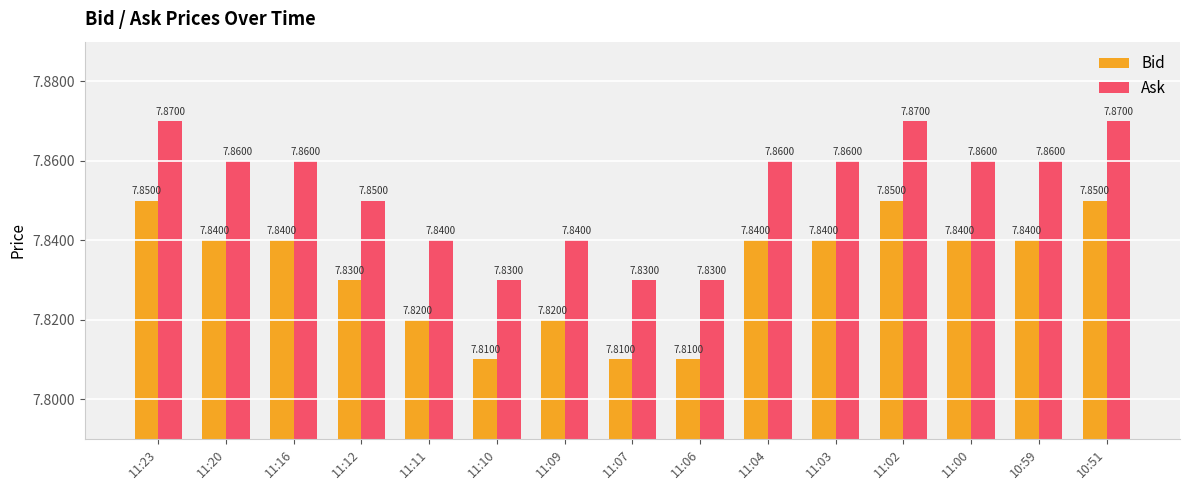

What is the sum of the Ask values at 11:09 and 11:04?

15.7